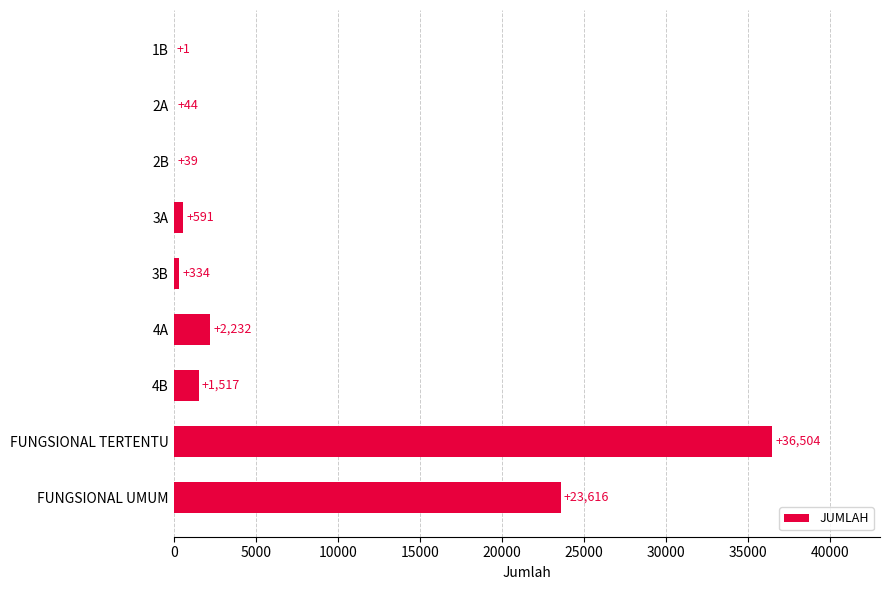

Count the number of data series in this chart.

1